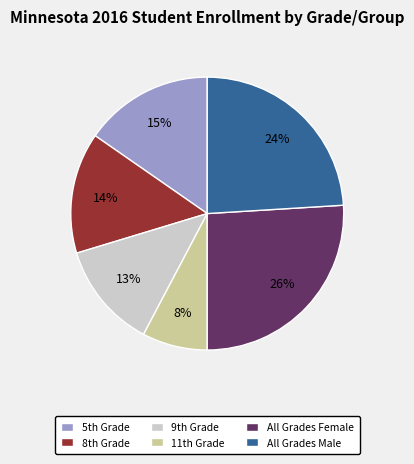

Is All Grades Male the majority of the pie?

No